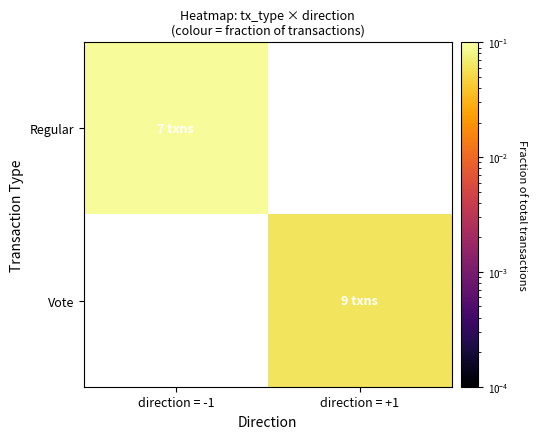

At which label does Vote first exceed 0?

direction = +1